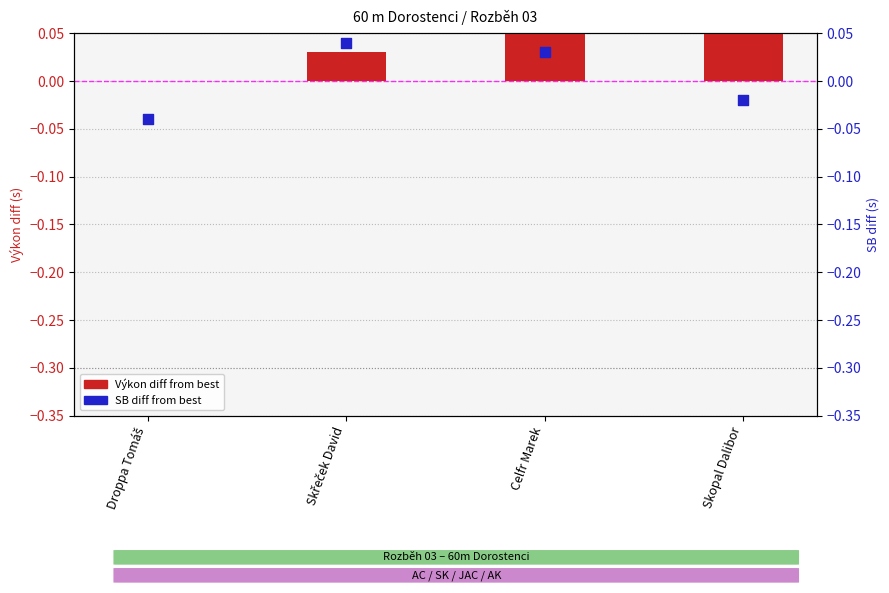

At how many categories does at least one series exceed 0?

3